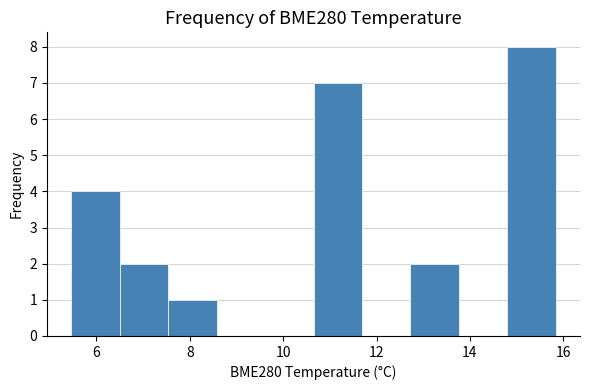

What is the height of the bar covering 7.6 to 8.6 on the x-axis? Neither the bar edges nor the heights are printed on the chart, so give them approximately, as read against the axes.

1